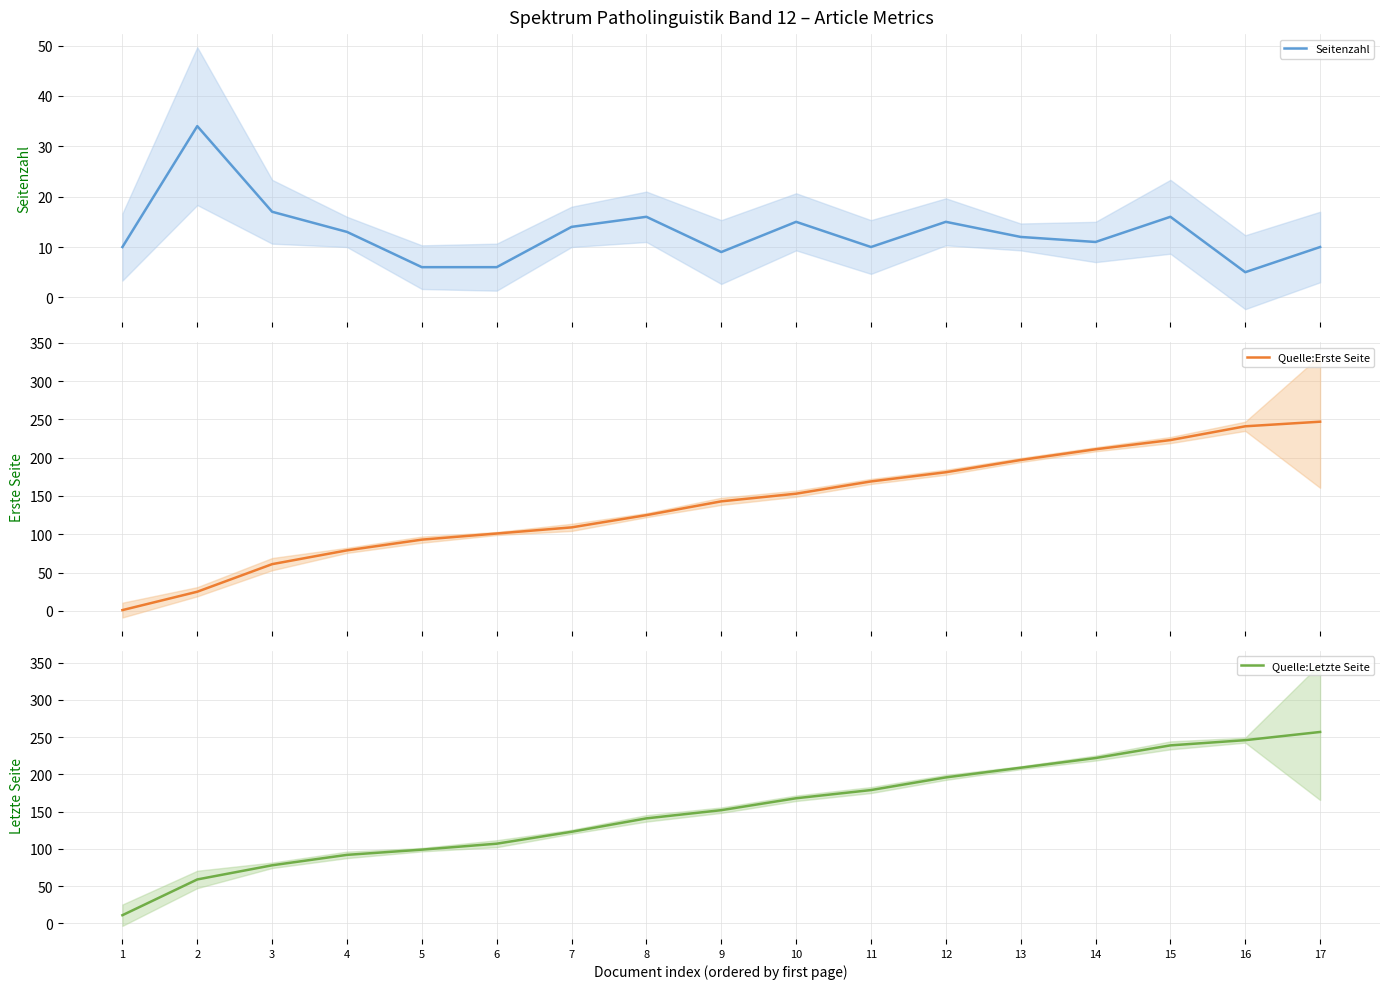

True or false: Quelle:Letzte Seite and Quelle:Erste Seite cross at least once.

False